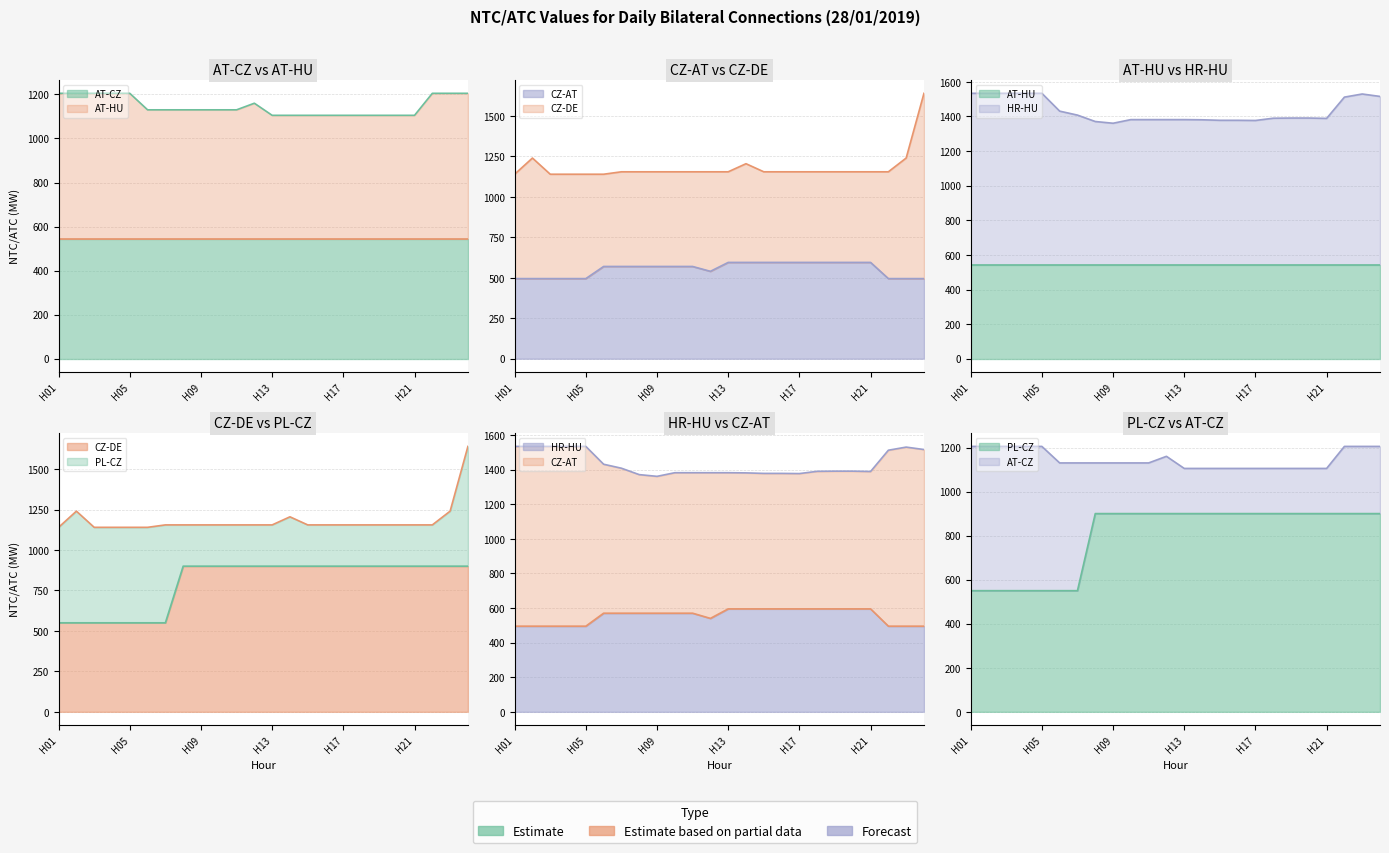

True or false: AT-CZ has a value of 571 at H11.

False